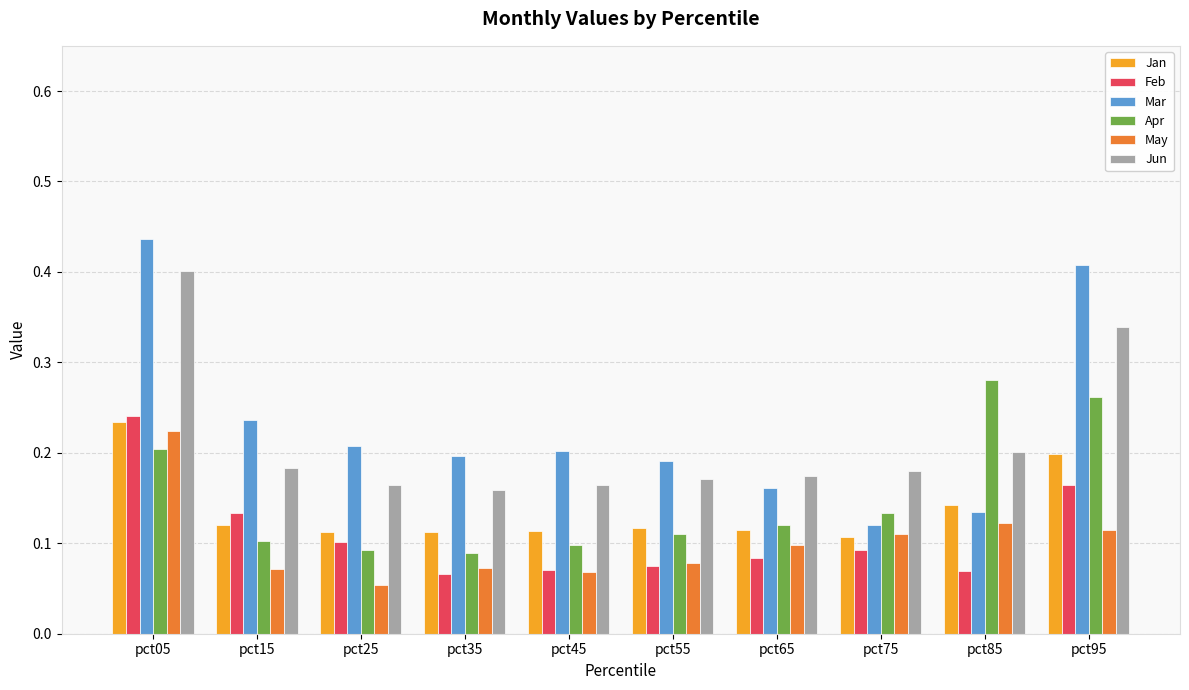

What is the sum of all Jun values?

2.1